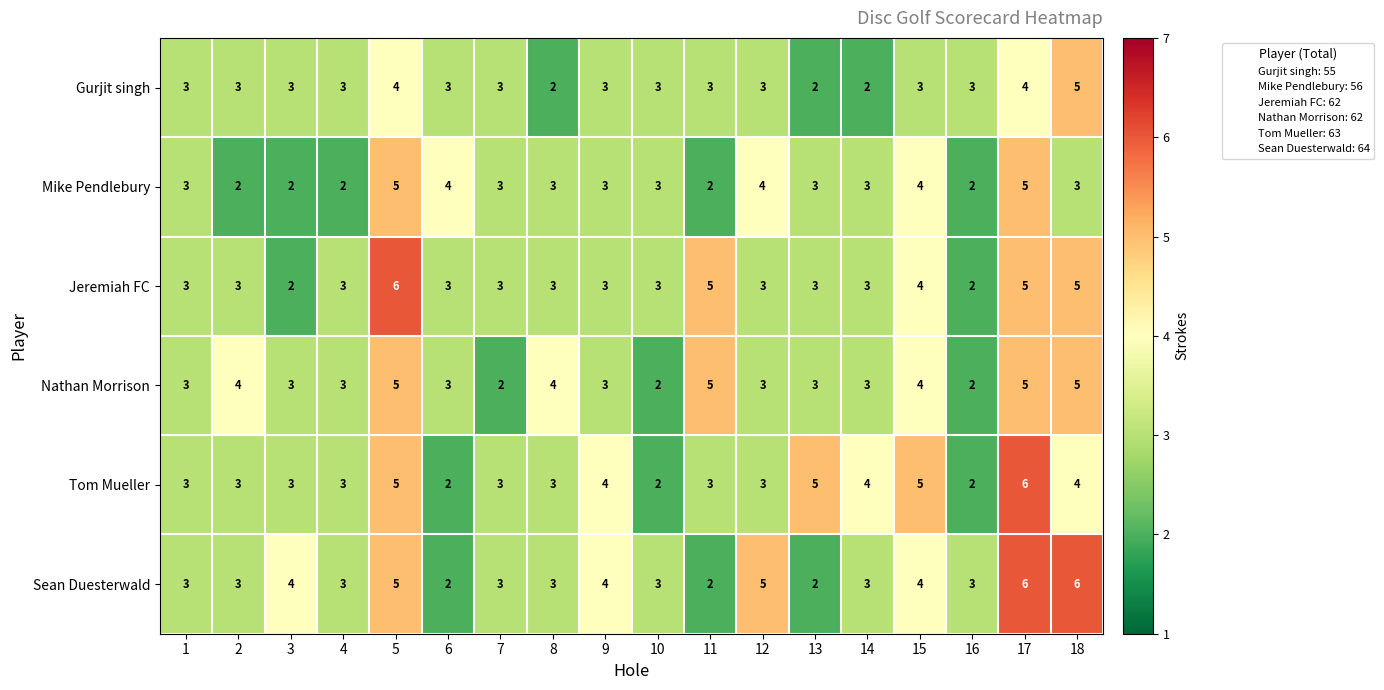

Where is Jeremiah FC nearest to the value 4?

15